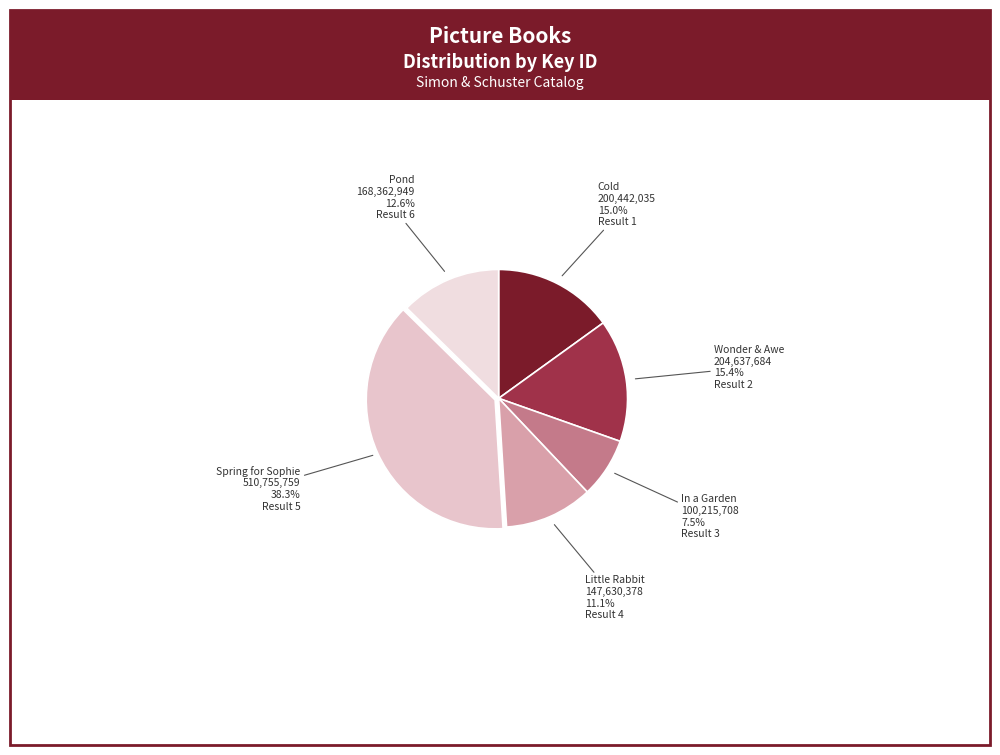

To the nearest percent, what is the difference between the largest and smallest slice percentages?

31%